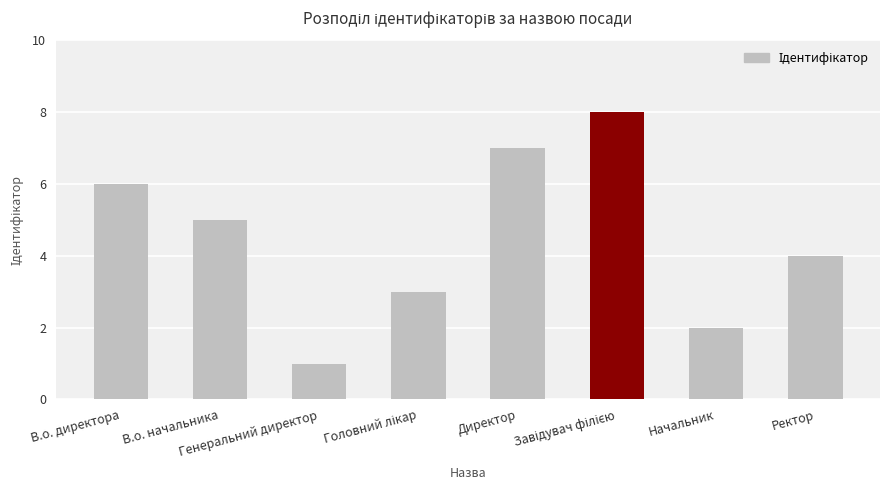

At which label is the value closest to 4?

Ректор